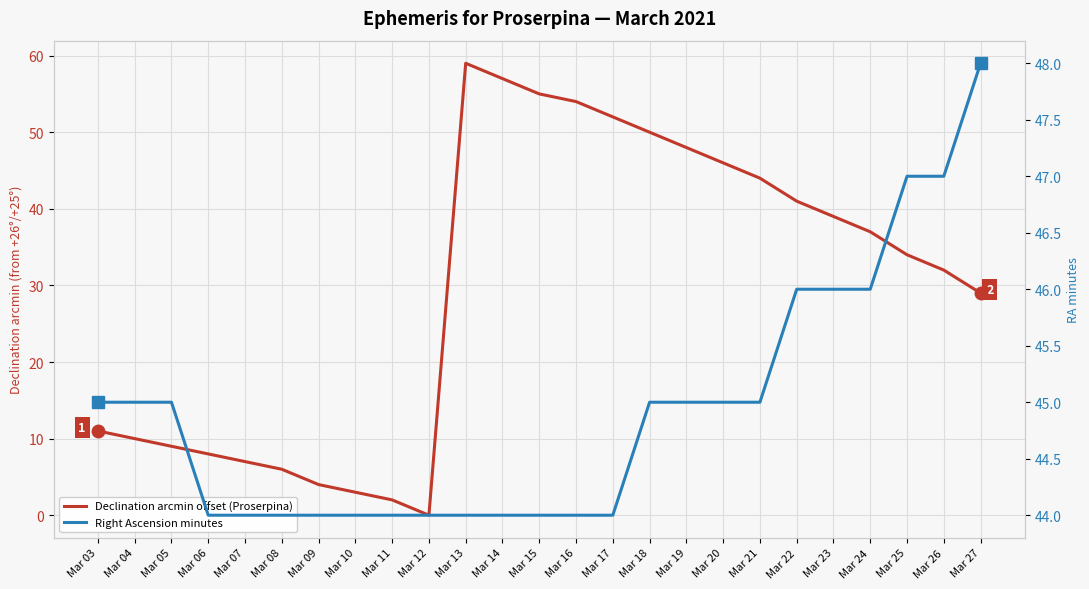

What is the value of the Right Ascension minutes point at the 17th from the left?

45